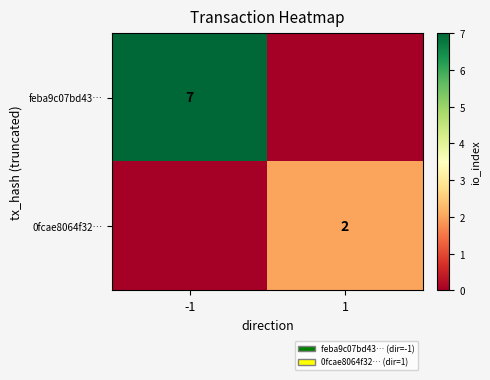

The value of 0fcae8064f32… at 1 is 3. True or false?

False